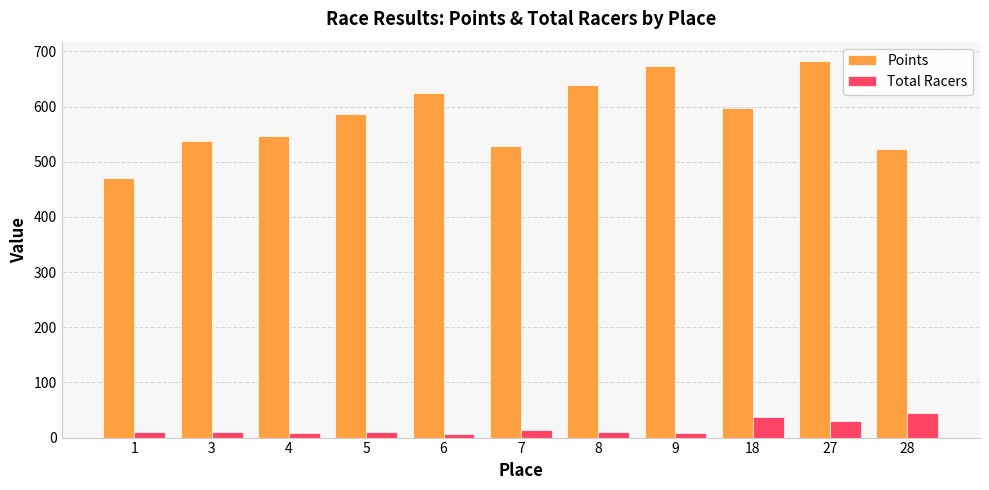

What are all the series names shown in the legend?

Points, Total Racers